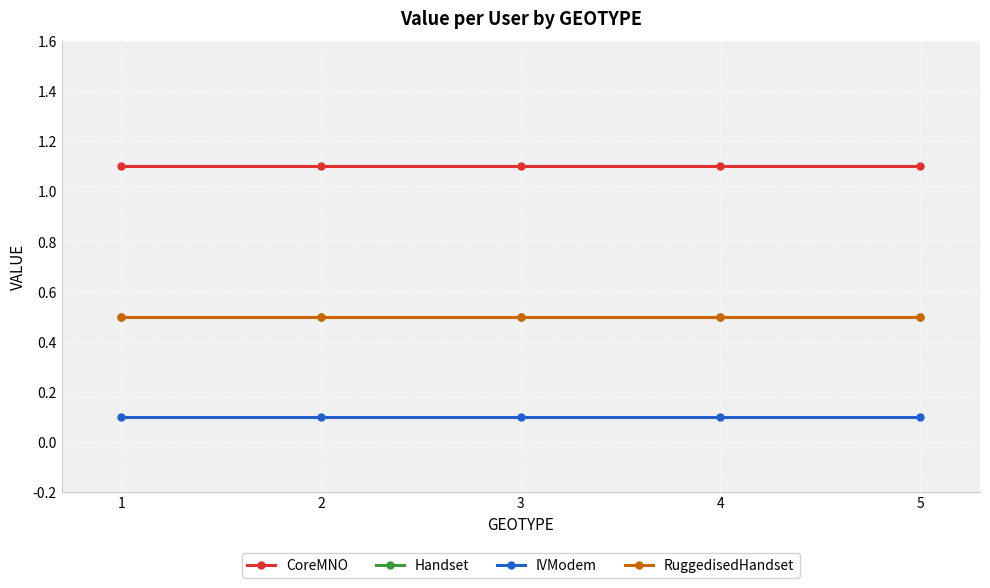

What is the total value across all series at 5?

2.2